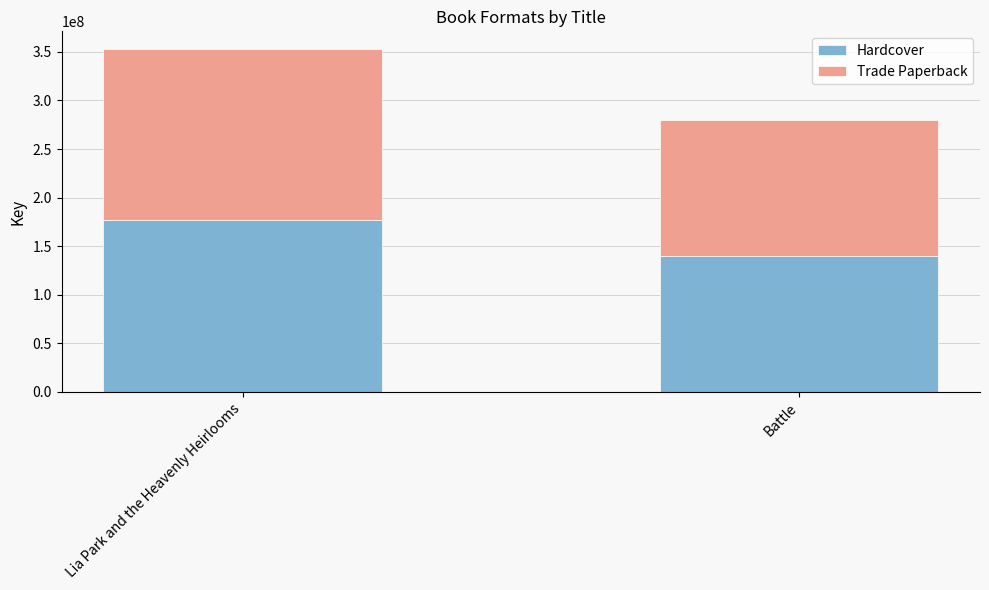

Count the number of categories in the chart.

2